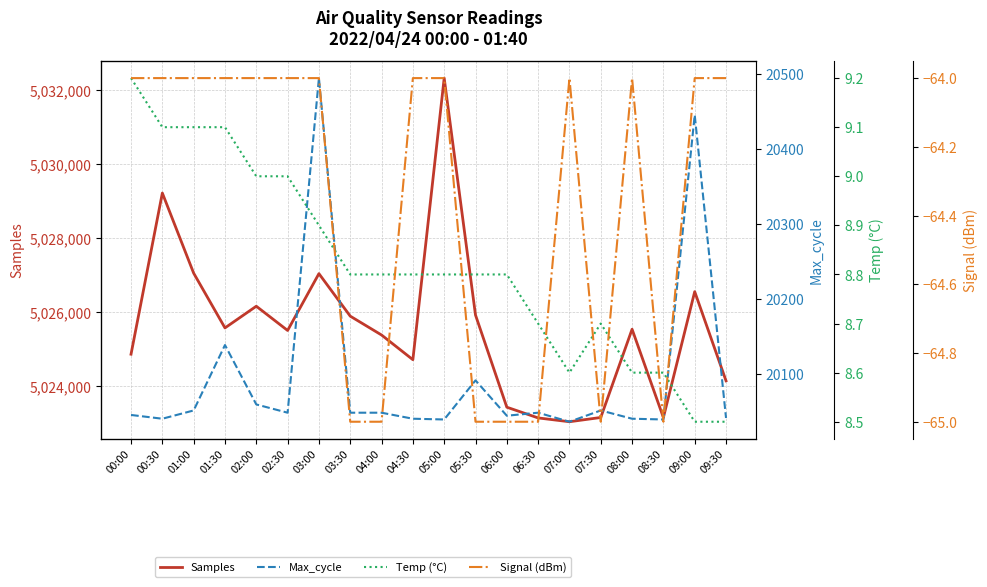

Which category has the lowest value across all series?

03:30